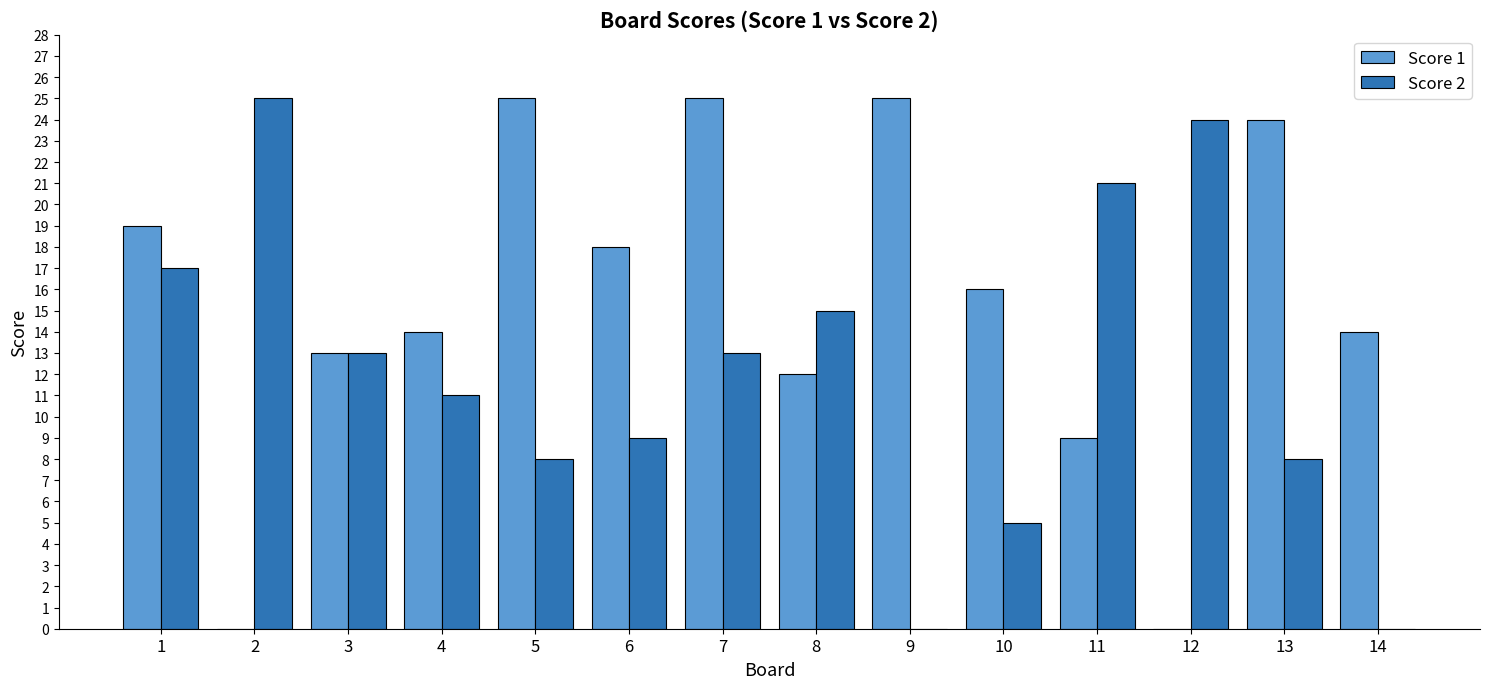

Between 7 and 12, which series saw the biggest shift?

Score 1